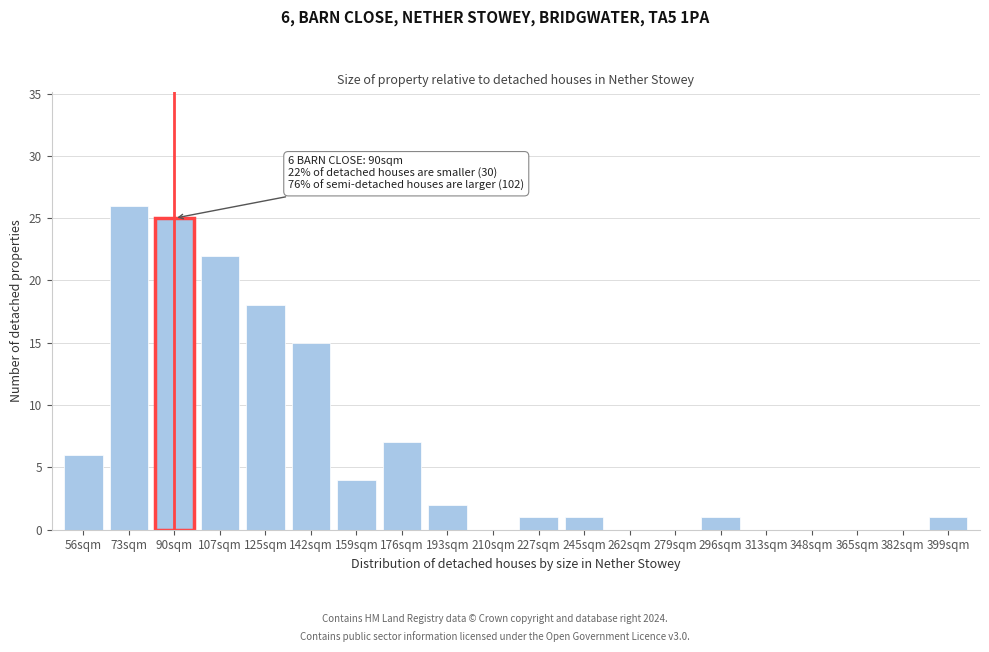

Reading left to right, what are all the values shown in this chart?

56sqm=6	73sqm=26	90sqm=25	107sqm=22	125sqm=18	142sqm=15	159sqm=4	176sqm=7	193sqm=2	210sqm=0	227sqm=1	245sqm=1	262sqm=0	279sqm=0	296sqm=1	313sqm=0	348sqm=0	365sqm=0	382sqm=0	399sqm=1